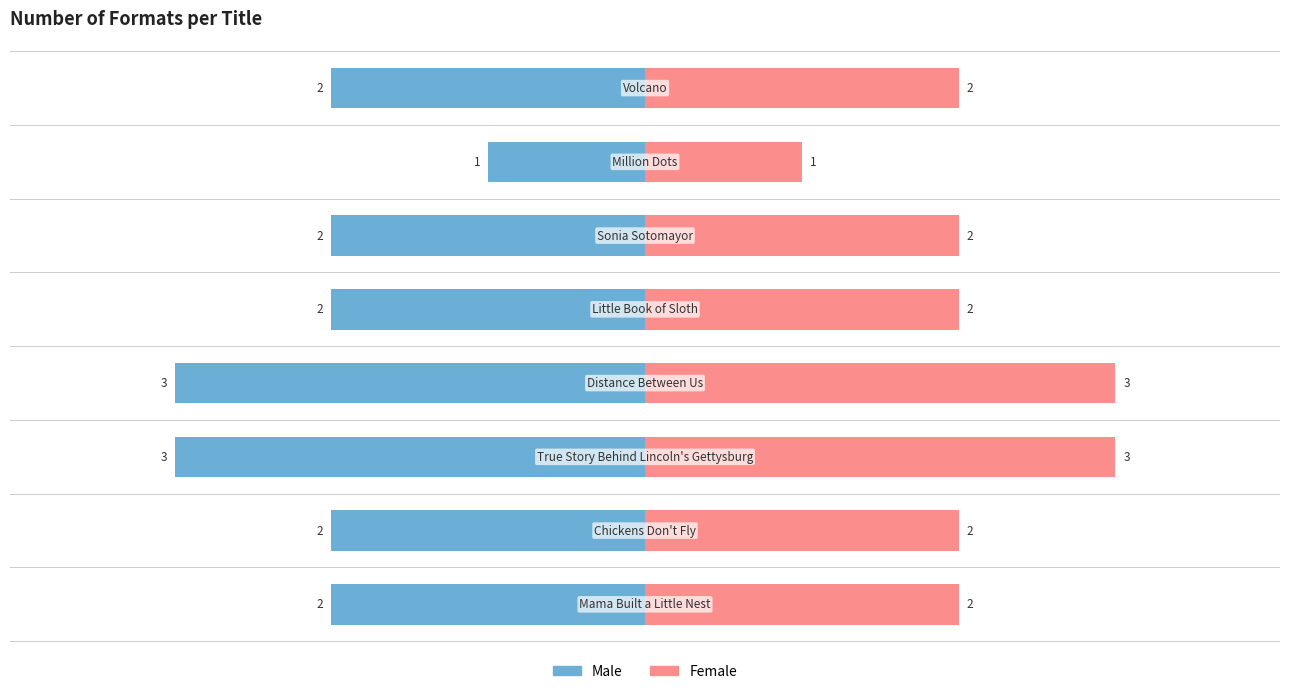

Which series has the widest spread of values?

Male